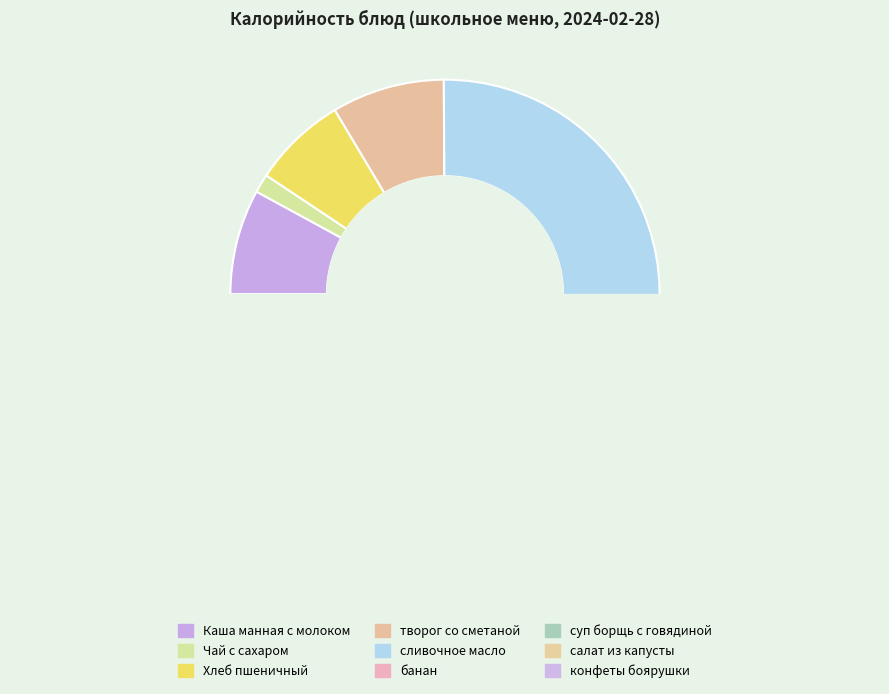

Combined, what portion of the pie is творог со сметаной and суп борщь с говядиной?

13.7%